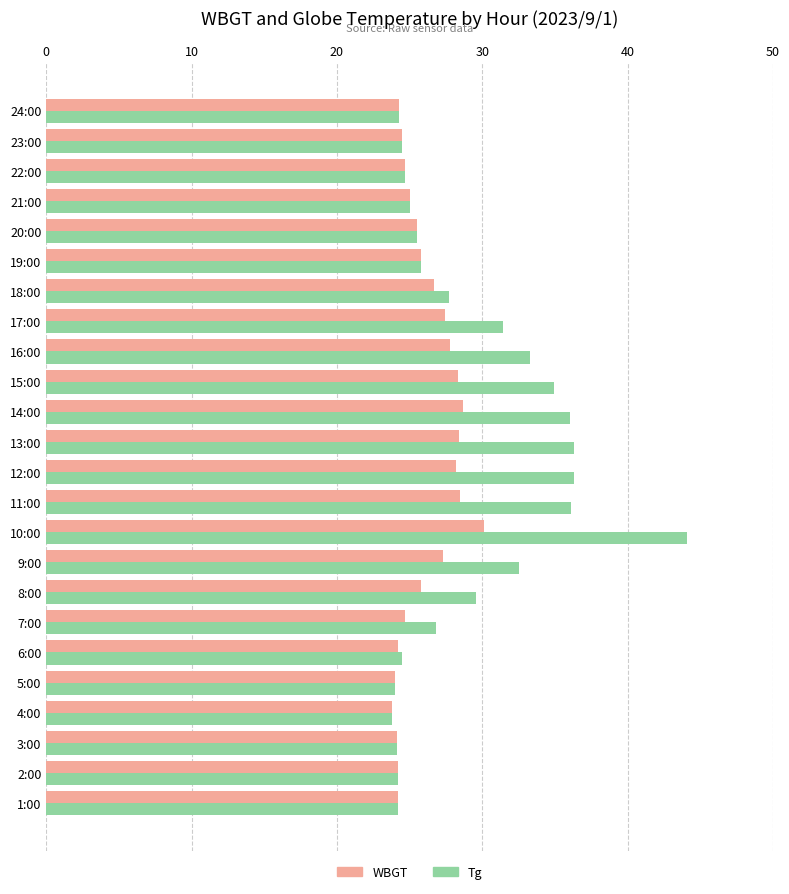

What are all the series names shown in the legend?

WBGT, Tg